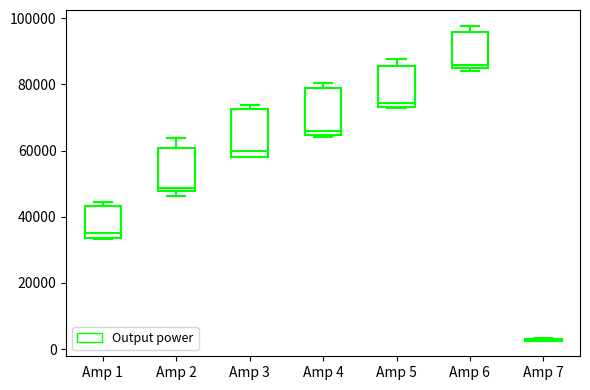

Reading left to right, read every box against the y-axis: the position of its median line, the range the box covers, and the ends of its whiskers. The values are not printed on the chart, so give them approximately, as read against the axis.

Amp 1: median 36000, box 34000 to 44000, whiskers 34000 to 44000 (just above the box's upper edge)
Amp 2: median 48000 (just above the box's lower edge), box 48000 to 60000, whiskers 46000 to 64000
Amp 3: median 60000, box 58000 to 72000, whiskers 58000 to 74000
Amp 4: median 66000, box 64000 to 78000, whiskers 64000 to 80000
Amp 5: median 74000 (just above the box's lower edge), box 74000 to 86000, whiskers 74000 to 88000
Amp 6: median 86000 (just above the box's lower edge), box 86000 to 96000, whiskers 84000 to 98000
Amp 7: box collapsed to a line at 2000, whiskers 2000 to 4000